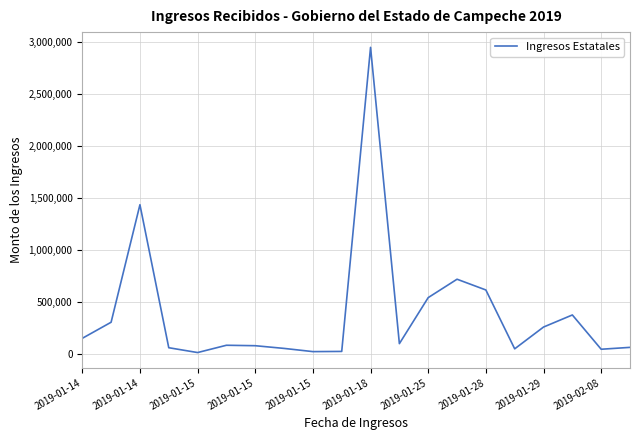

What is the greatest value displayed?

2950792